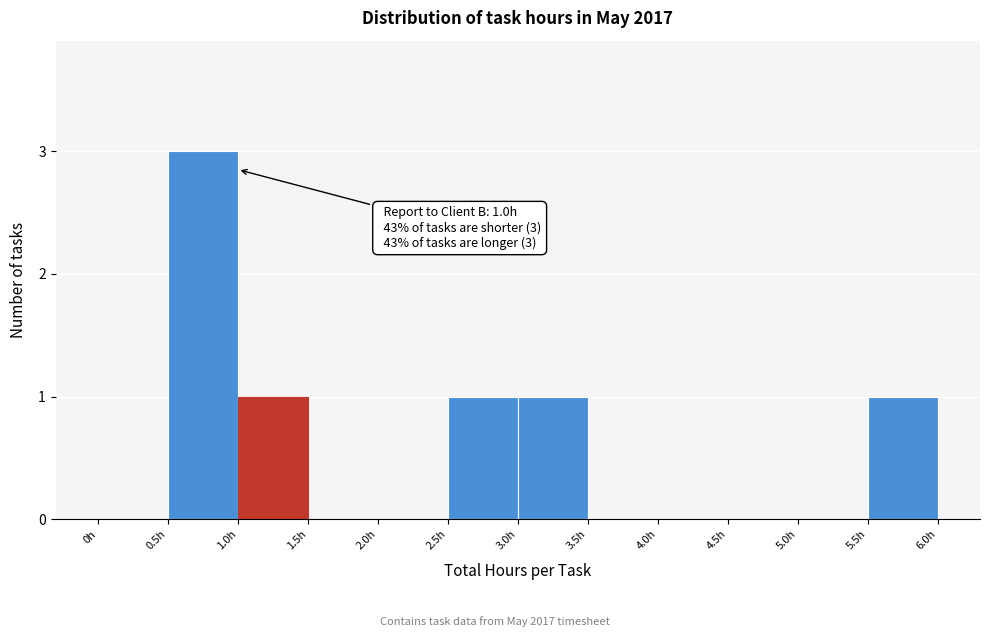

Which range on the x-axis has the tallest bar?

0.5 to 1.0